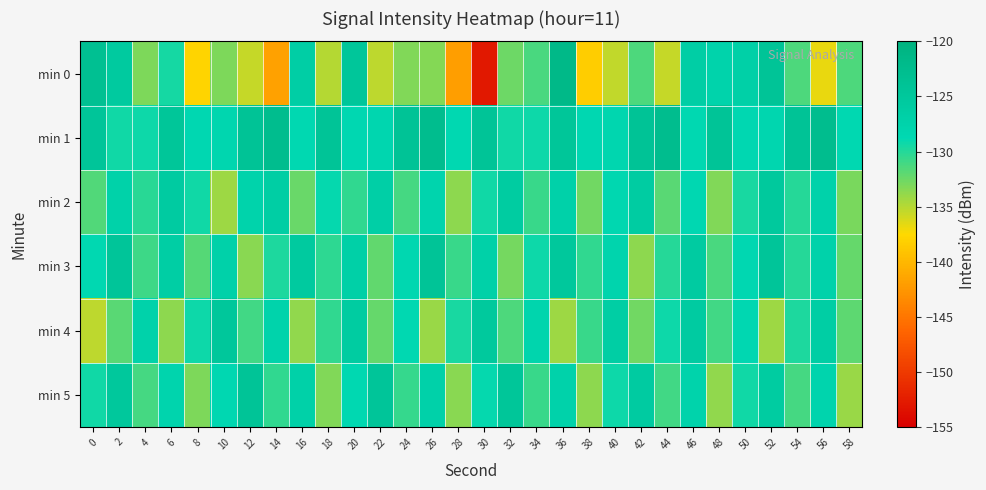

Rank the series by their maximum value, from lowest to highest.

min 2, min 4, min 3, min 5, min 1, min 0